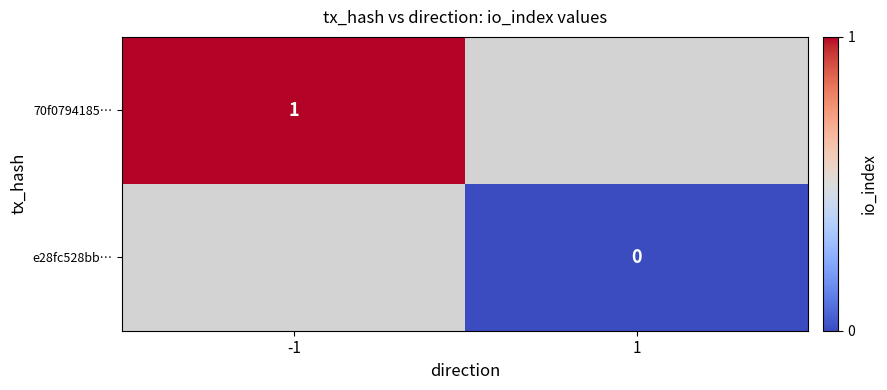

Is it true that 70f0794185… equals 1 at -1?

True